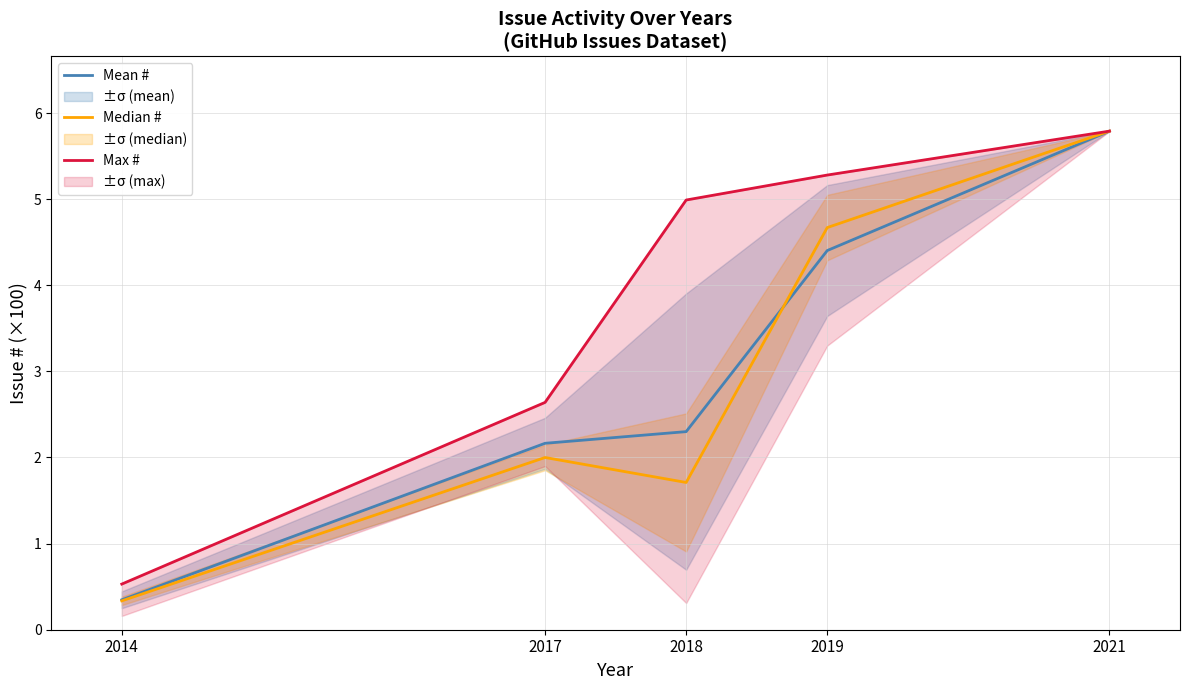

At which label does Median # reach its peak?

2021